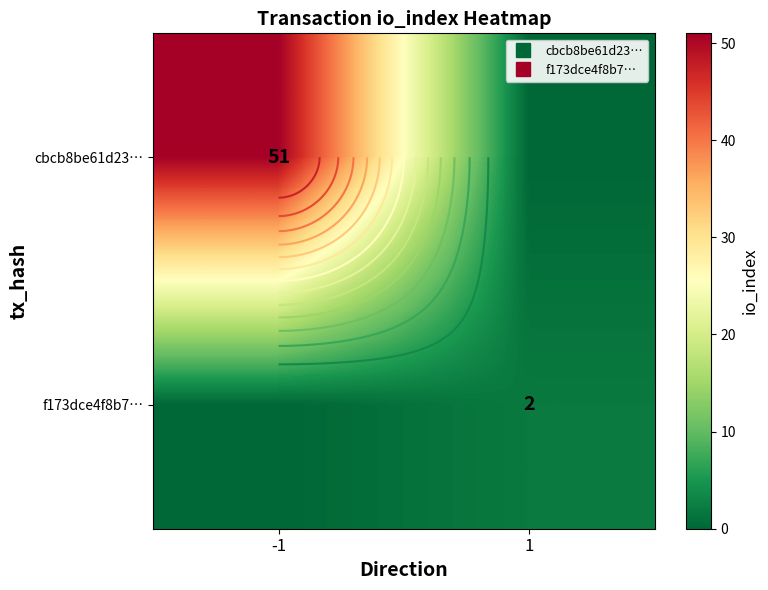

Count the number of data series in this chart.

2